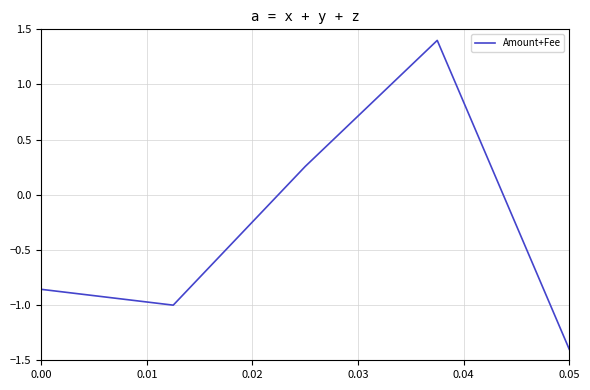

What is the difference between the maximum and minimum values?

2.8